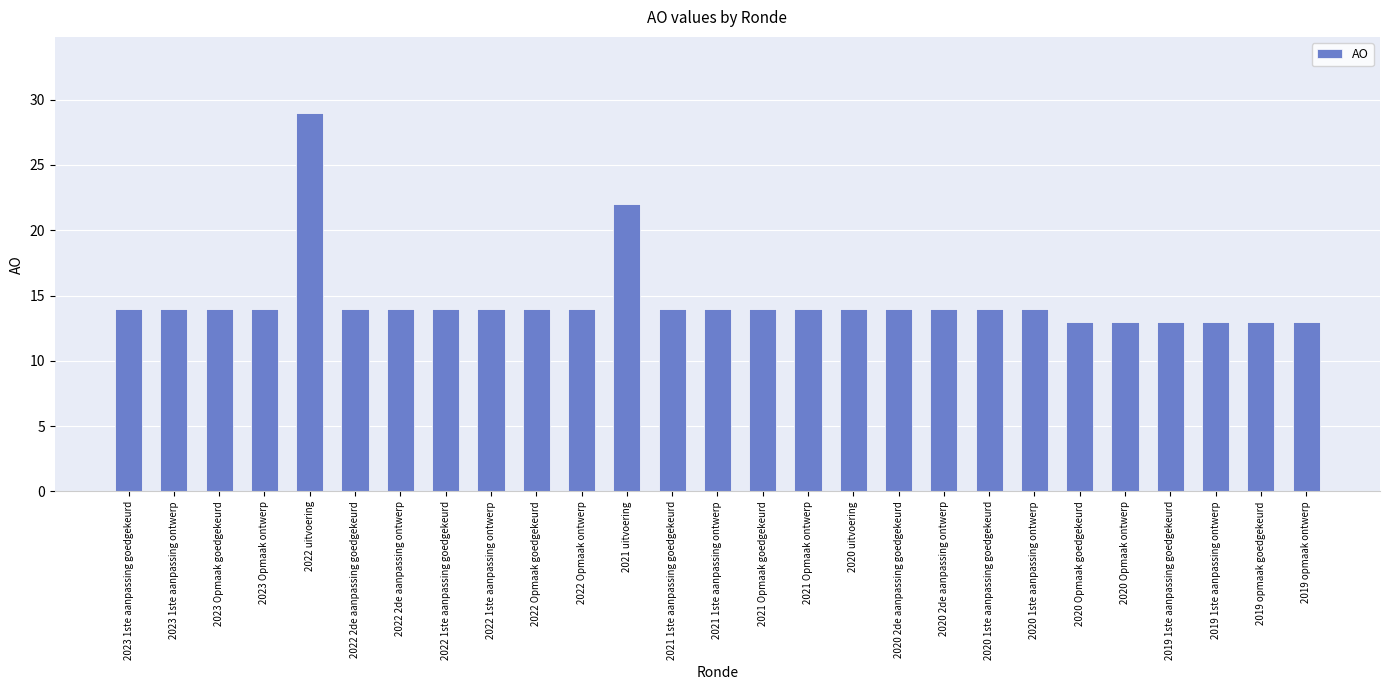

At which label is the value closest to 21?

2021 uitvoering